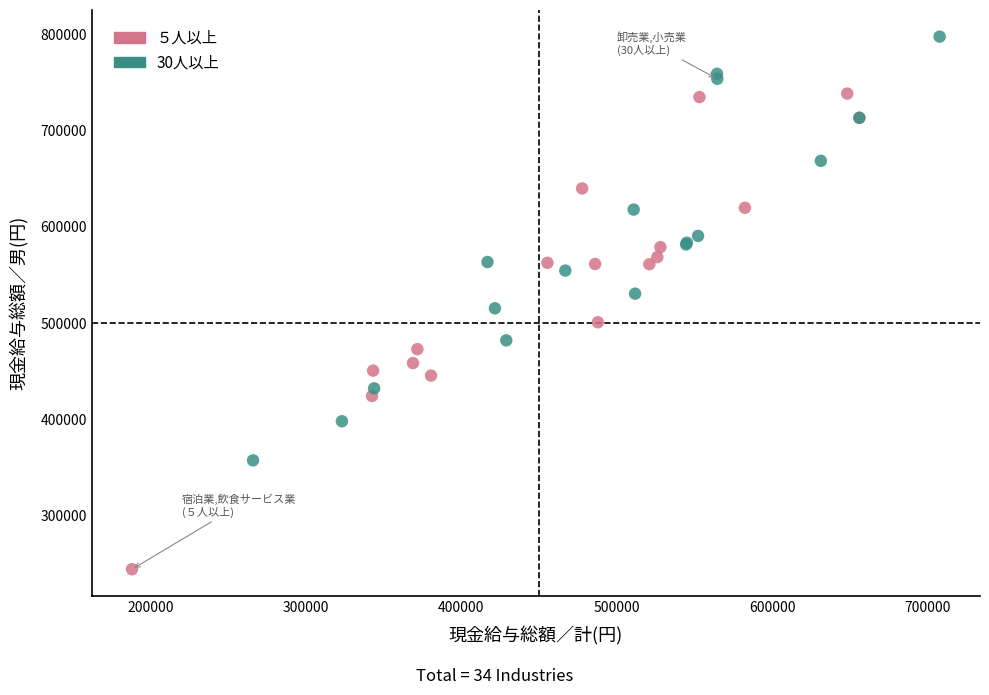

Which series reaches the minimum Y coordinate?

５人以上